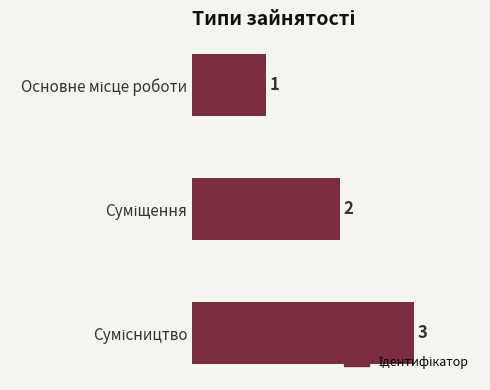

How many values are between 1 and 3?

3